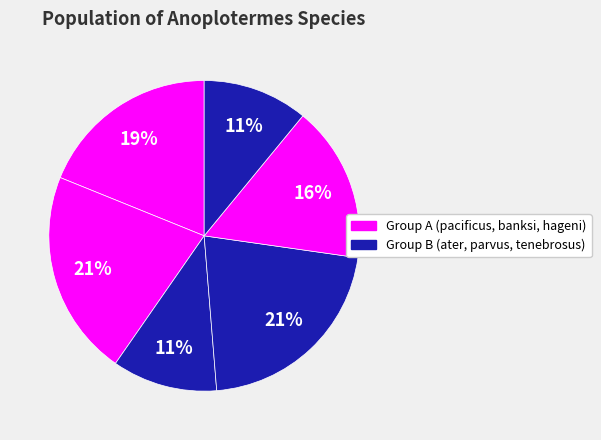

Count the number of slices in the pie.

6